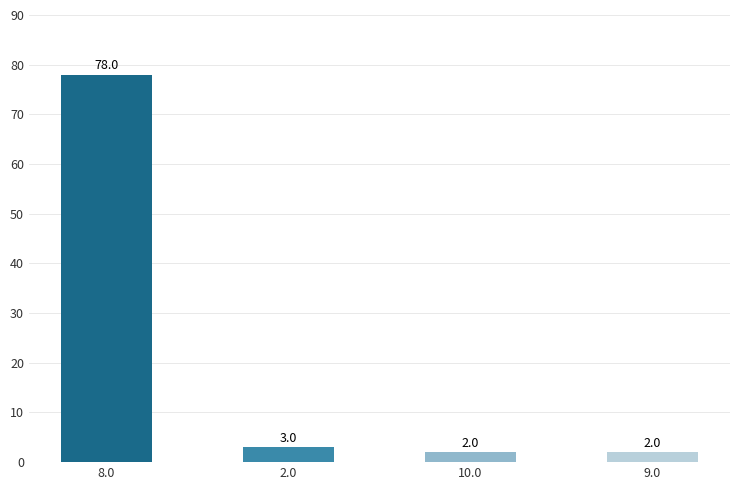

At which label is the value closest to 40?

2.0